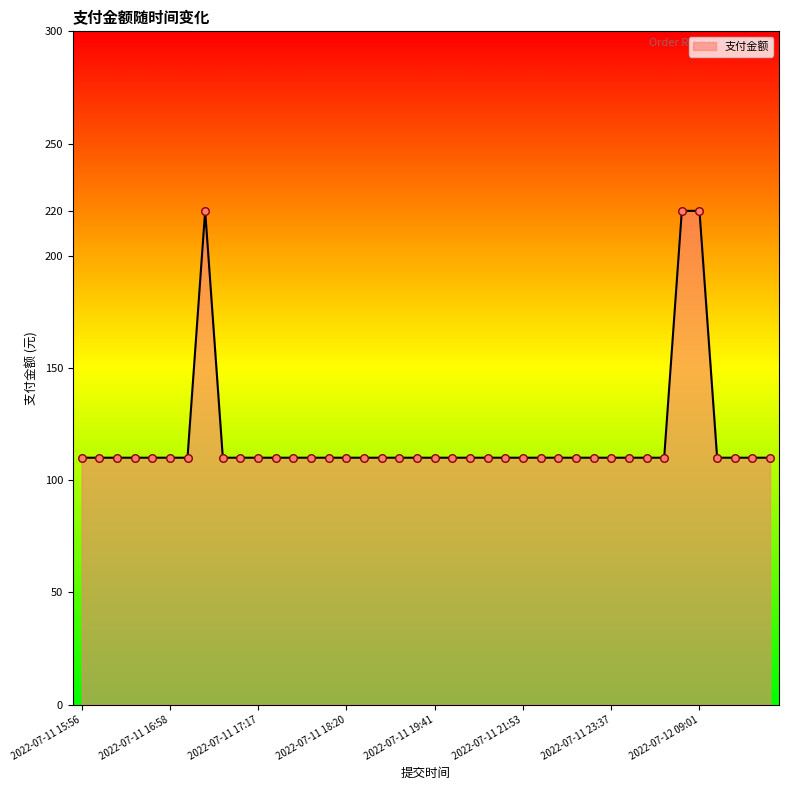

What is the minimum value shown in the chart?

110